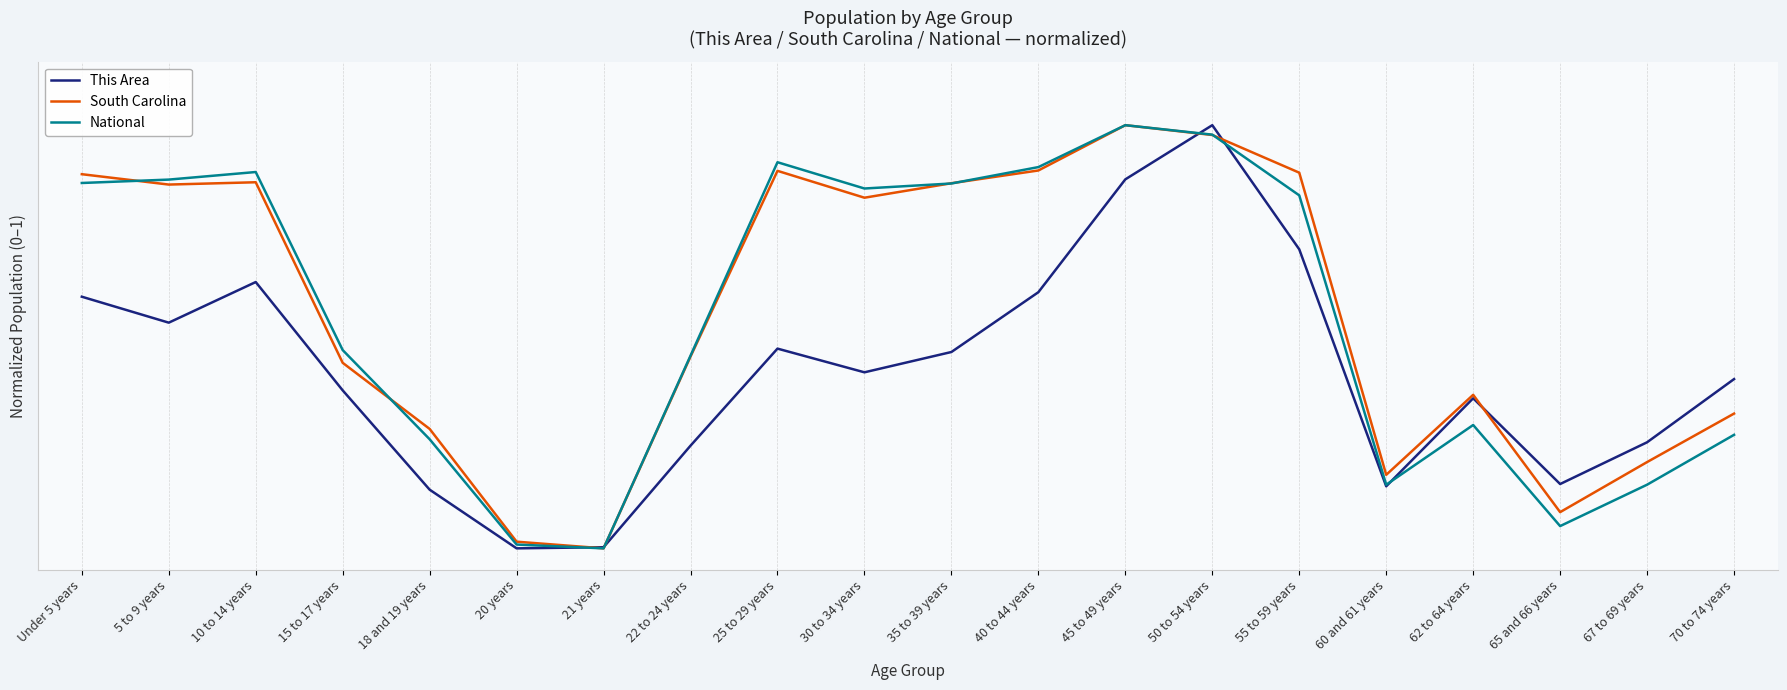

What are all the series names shown in the legend?

This Area, South Carolina, National